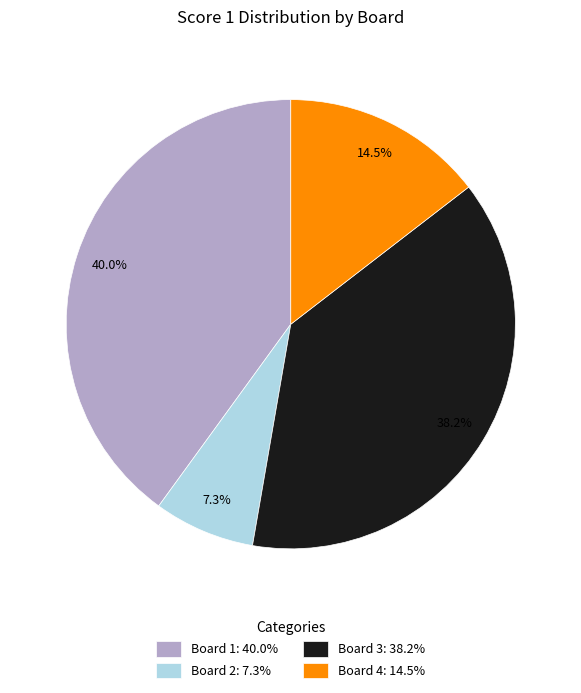

How many segments does this pie chart have?

4